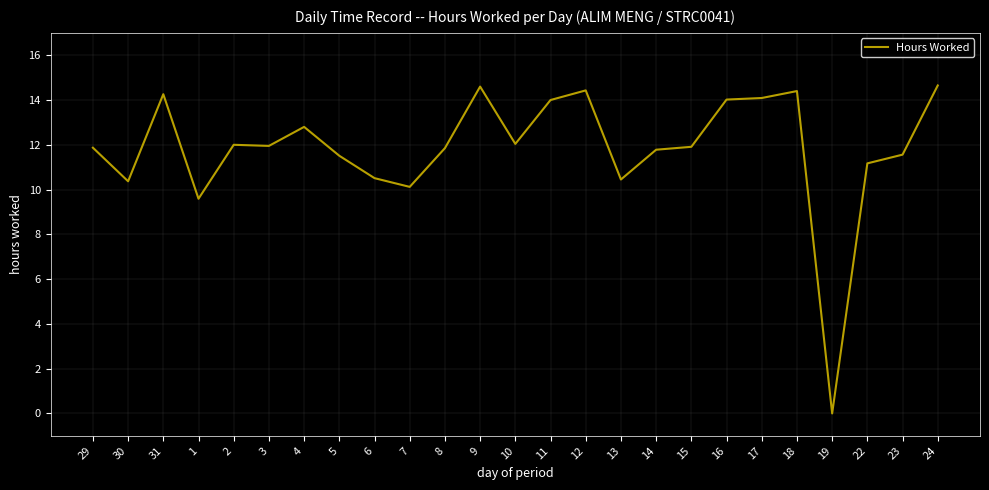

What value does the data have at 15?

11.9